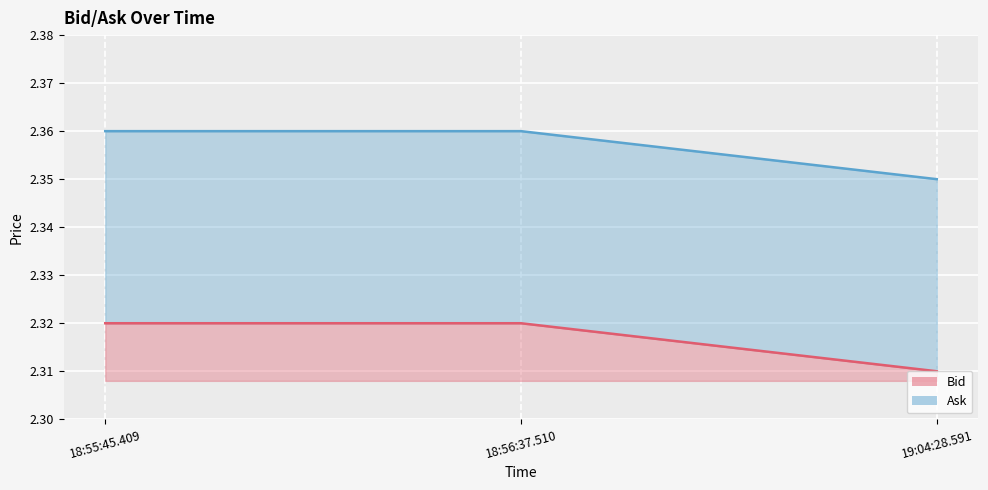

Where is Bid nearest to the value 0?

19:04:28.591